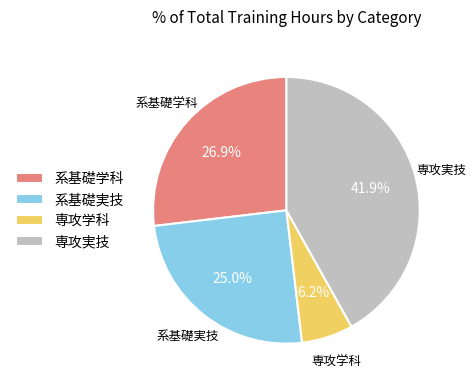

Which slice is the largest?

専攻実技